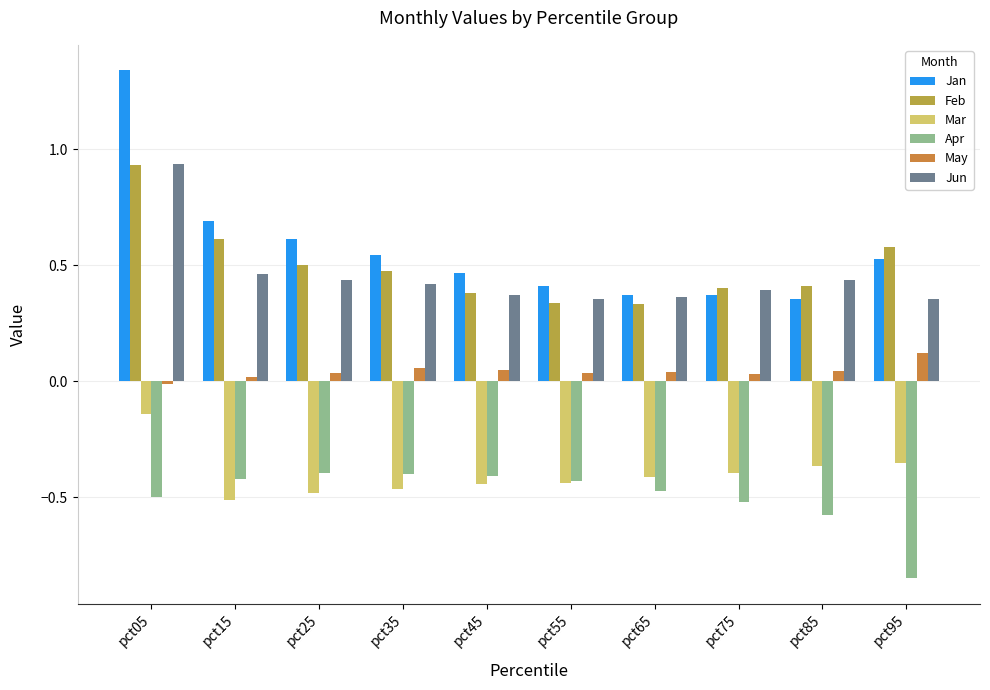

The value of Mar at pct95 is -0.5. True or false?

False